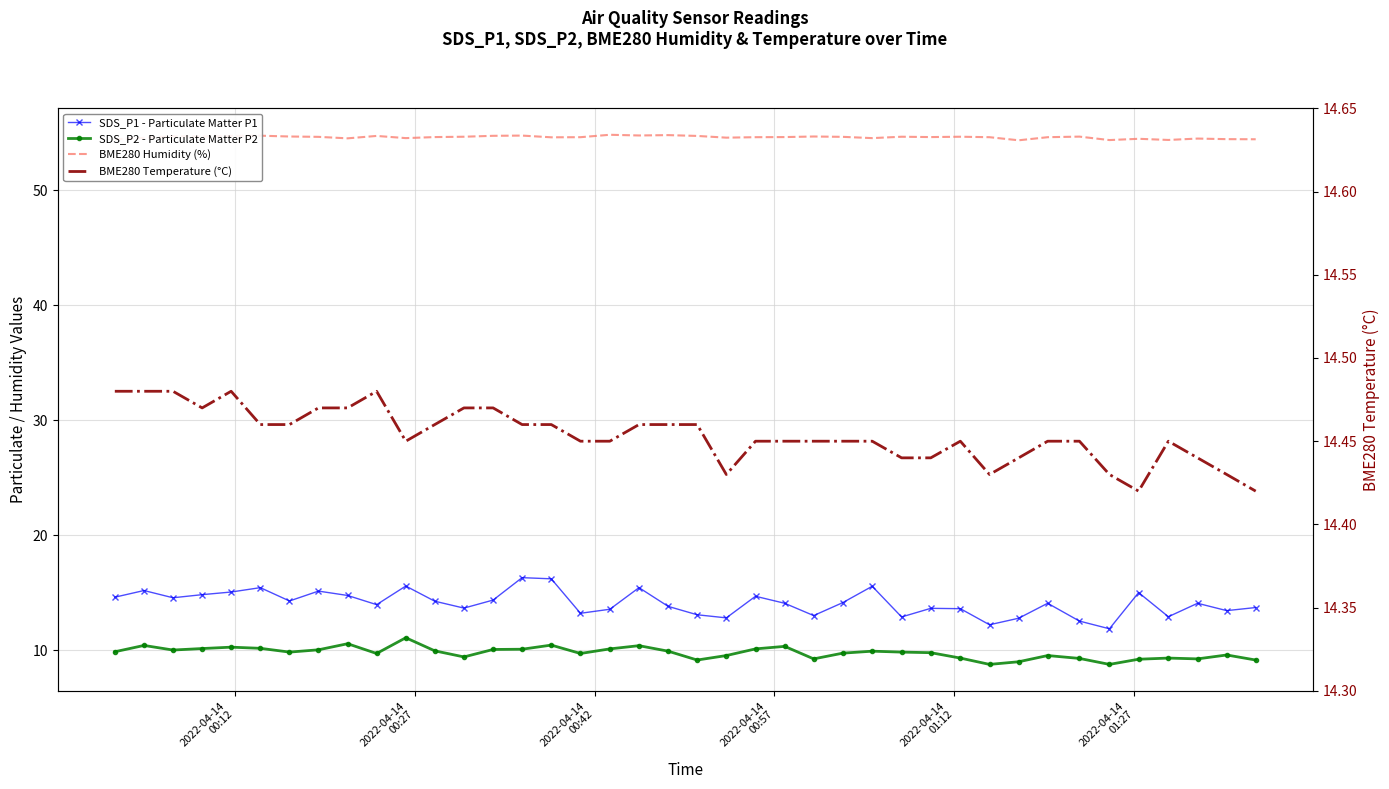

List the series in order of their peak value, highest first.

BME280 Humidity (%), SDS_P1 - Particulate Matter P1, BME280 Temperature (°C), SDS_P2 - Particulate Matter P2